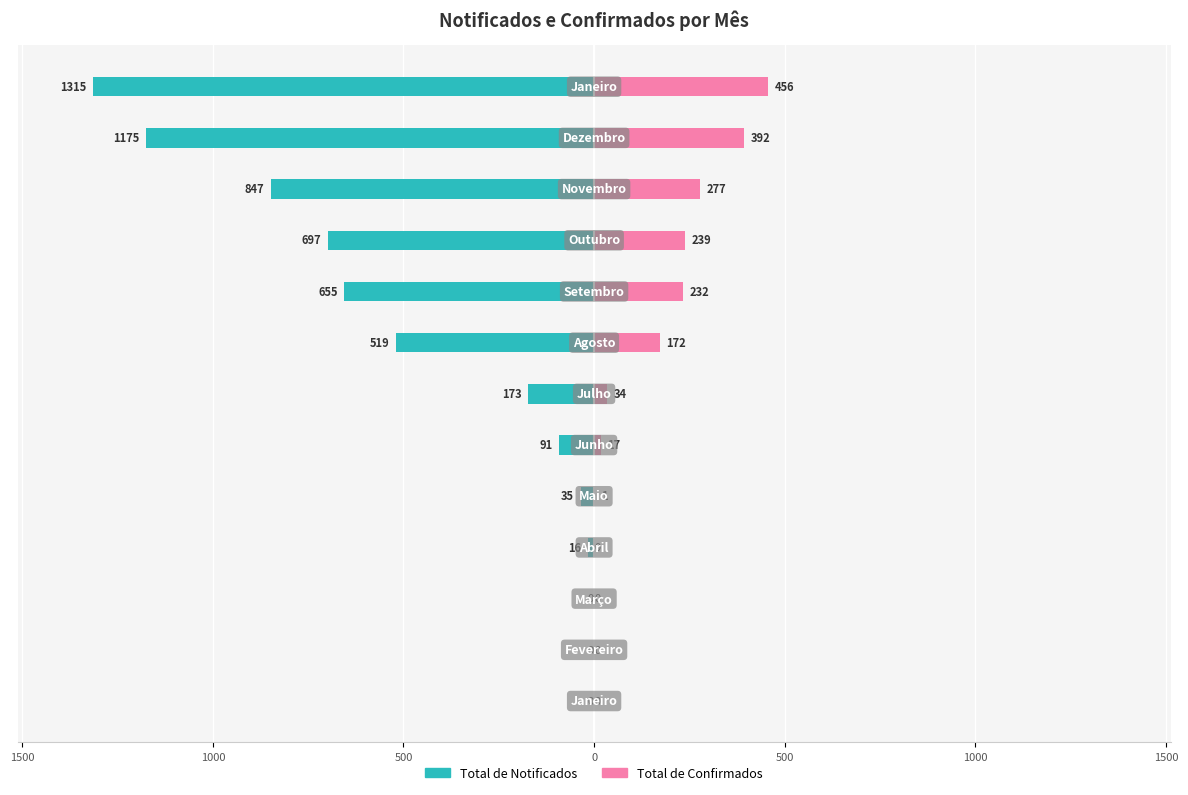

True or false: Total de Confirmados has a value of 2 at 0.

False